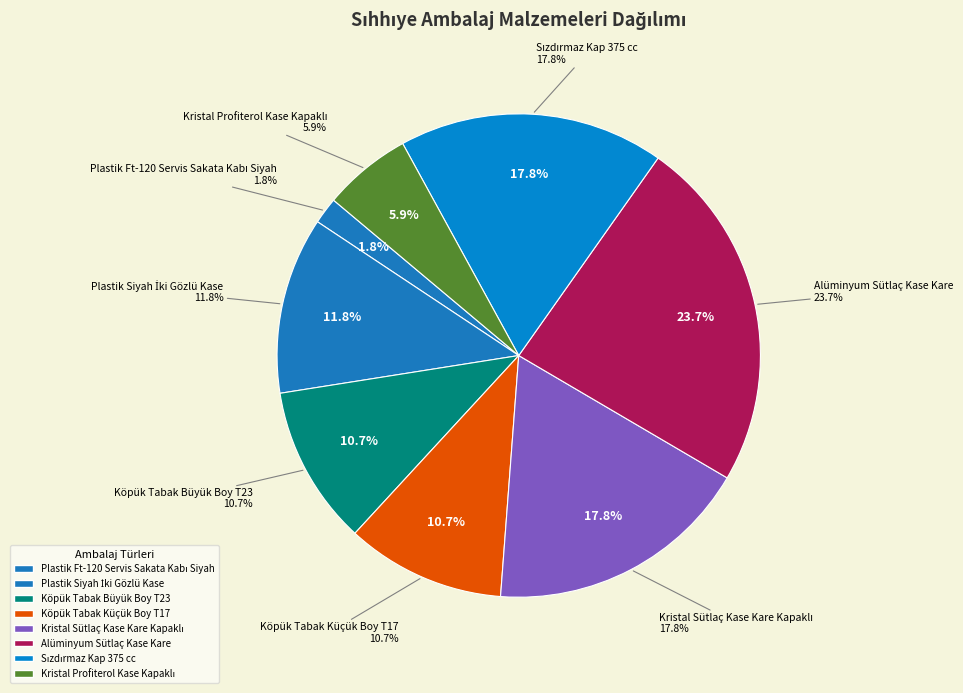

How many slices are in this pie chart?

8